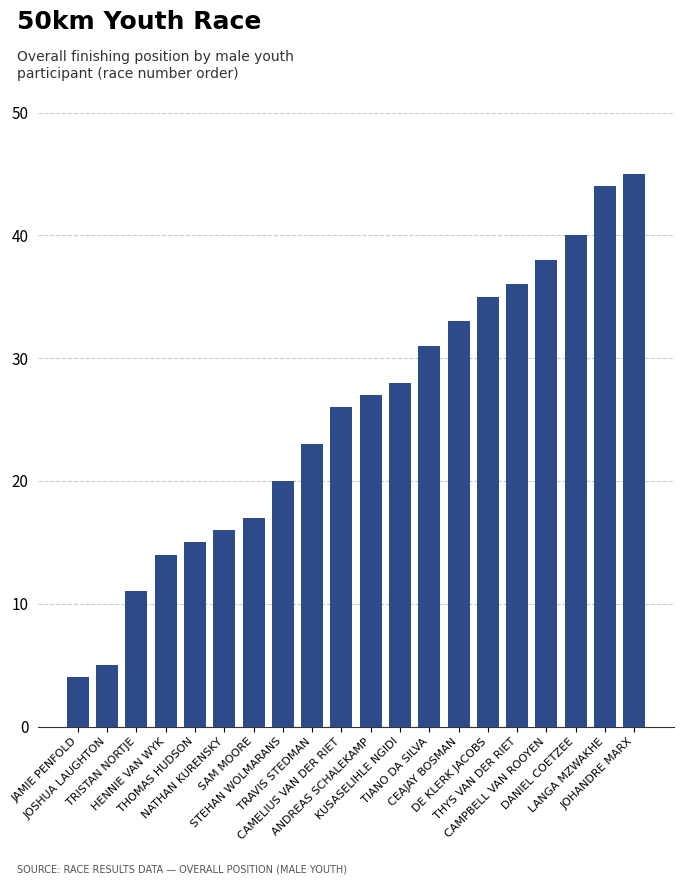

What is the value of the 7th bar from the left?

17